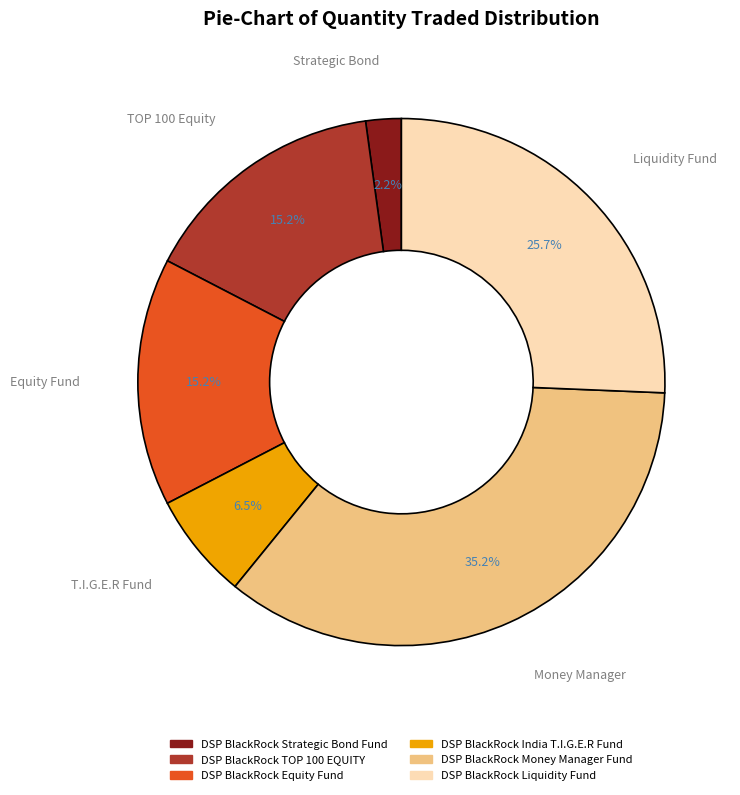

What is the ratio of the value at DSP BlackRock Equity Fund to the value at DSP BlackRock Liquidity Fund?

0.6